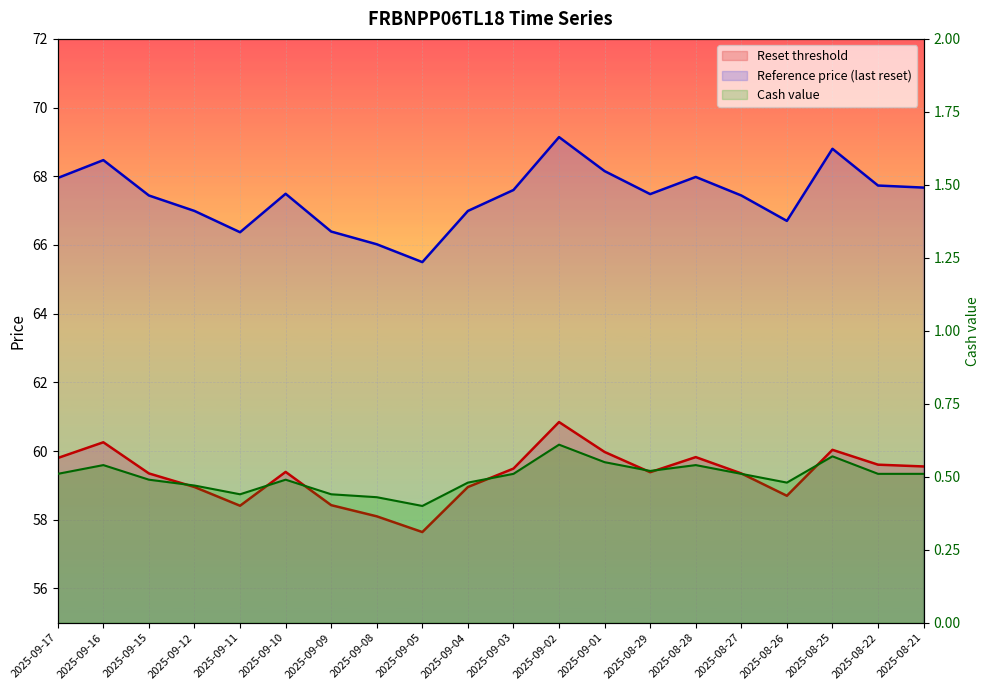

True or false: Cash value has a value of 0.4 at 2025-09-08.

True